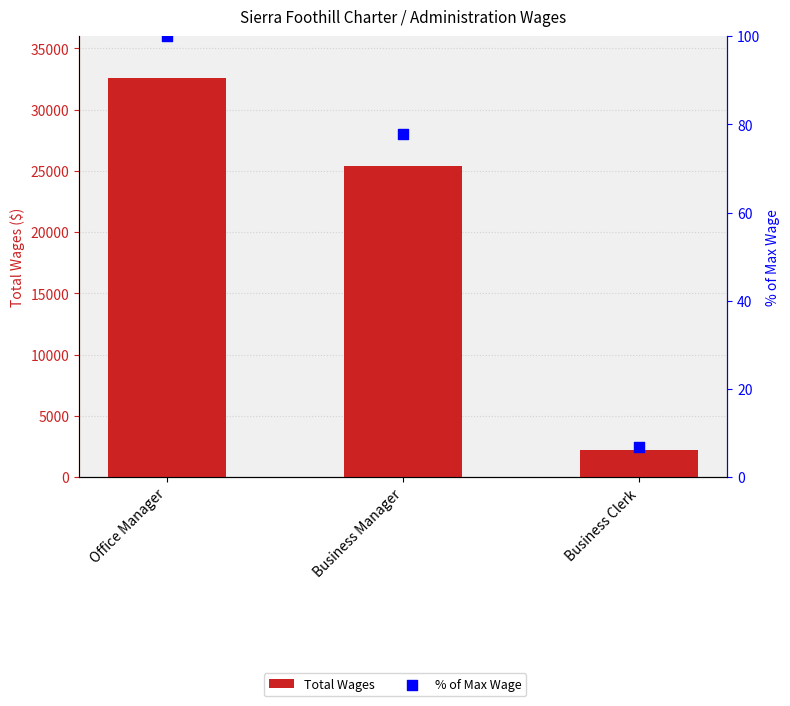

Is the value of % of Max Wage at Office Manager greater than the value of Total Wages at Business Clerk?

No